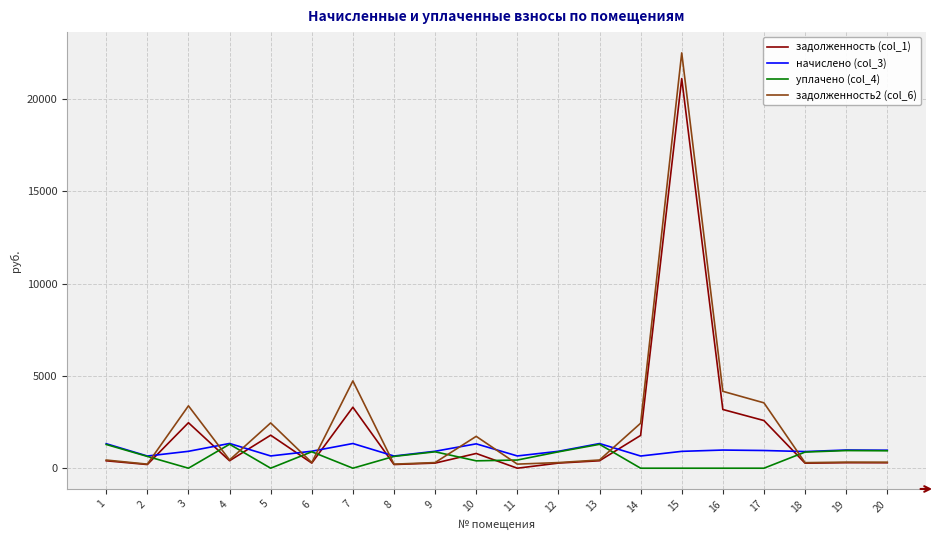

What is the difference between the highest and lowest values at 4?

935.4